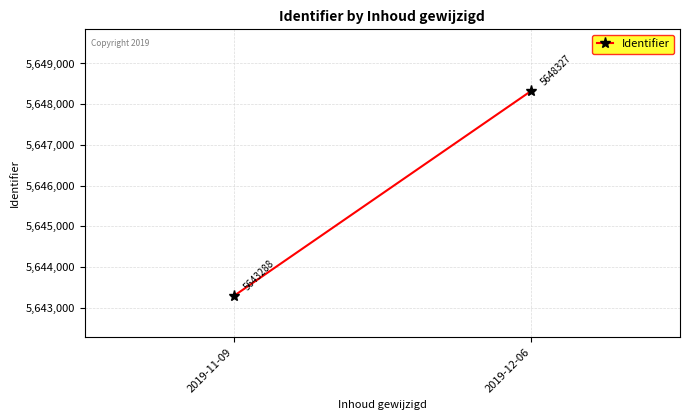

True or false: the data shows 7688671 at 2019-11-09.

False